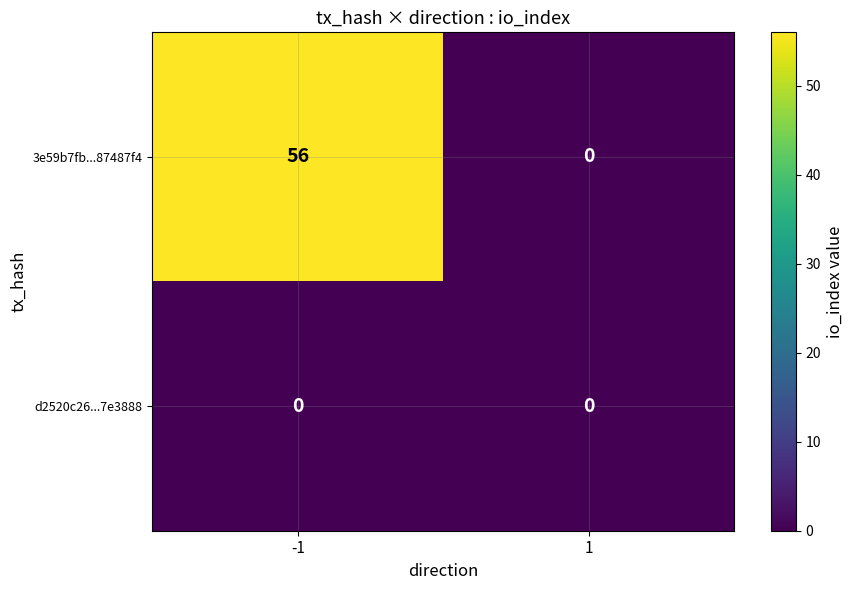

What is the difference between the maximum and minimum values in the 3e59b7fb...87487f4 series?

56